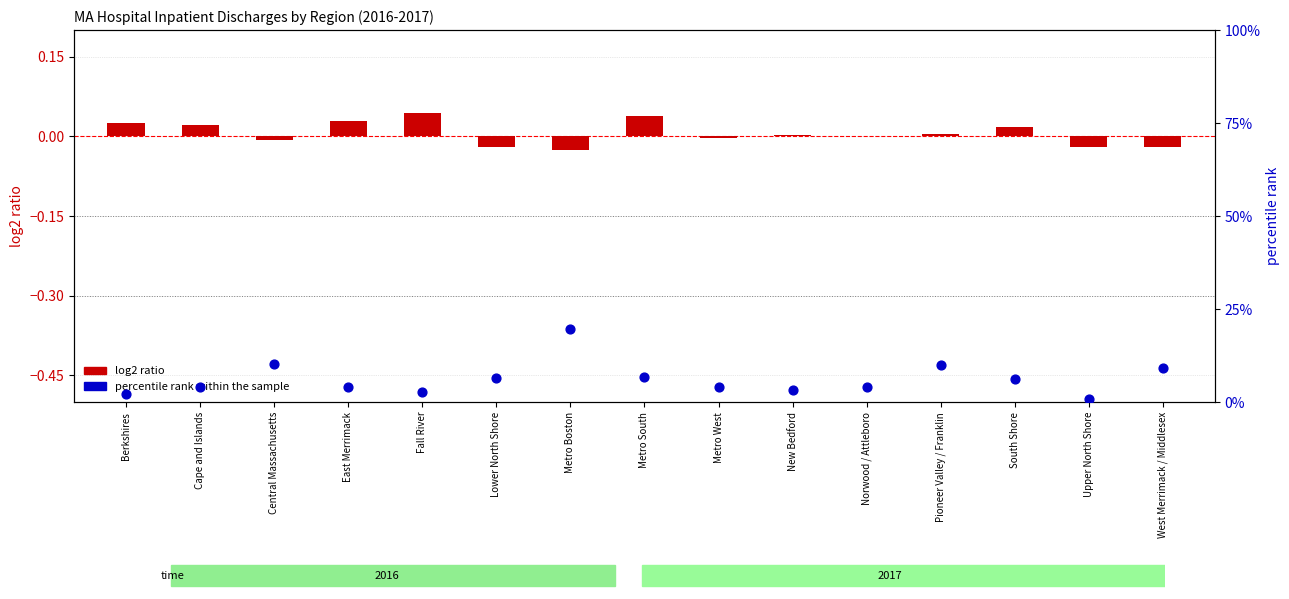

Which series contains the lowest Y value?

log2 ratio